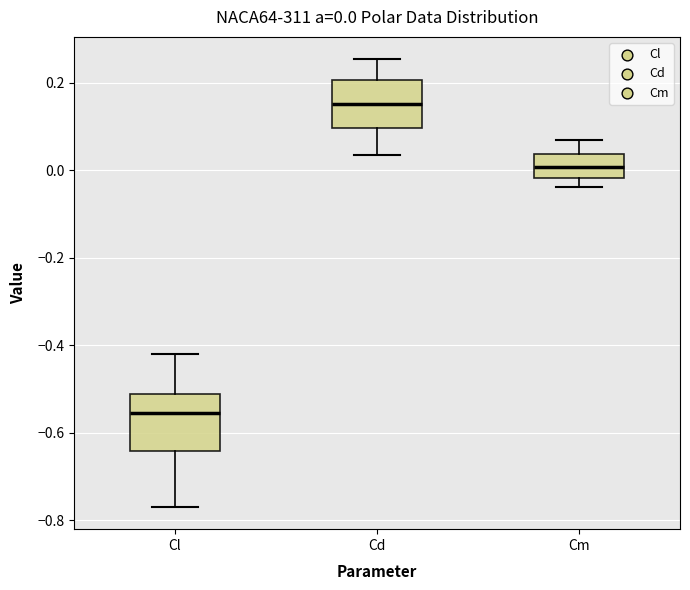

Which box's median line is the highest?

Cd